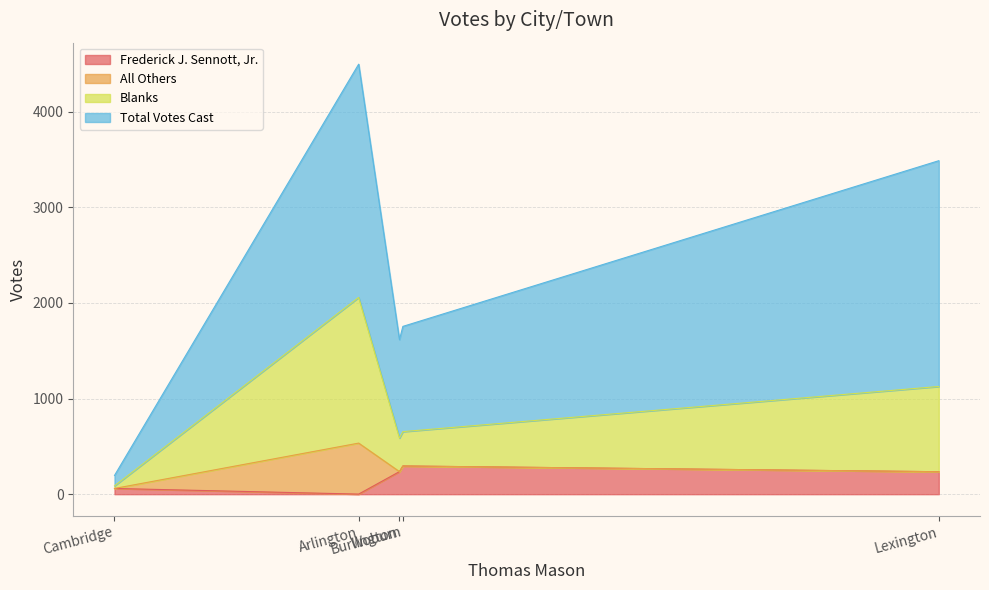

Between Arlington and Woburn, which series saw the biggest shift?

Total Votes Cast